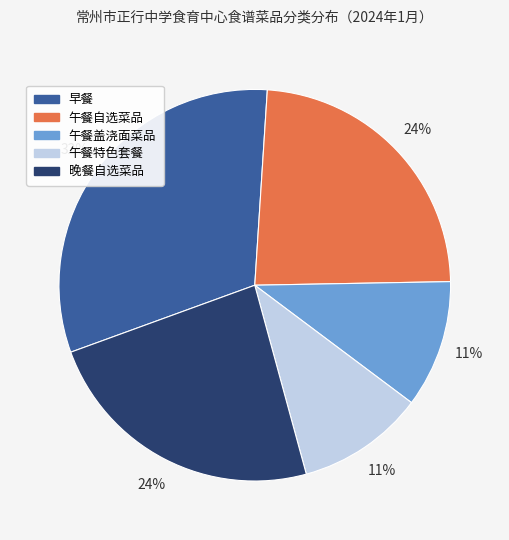

Do 午餐盖浇面菜品 and 午餐自选菜品 together represent more than half of the pie?

No